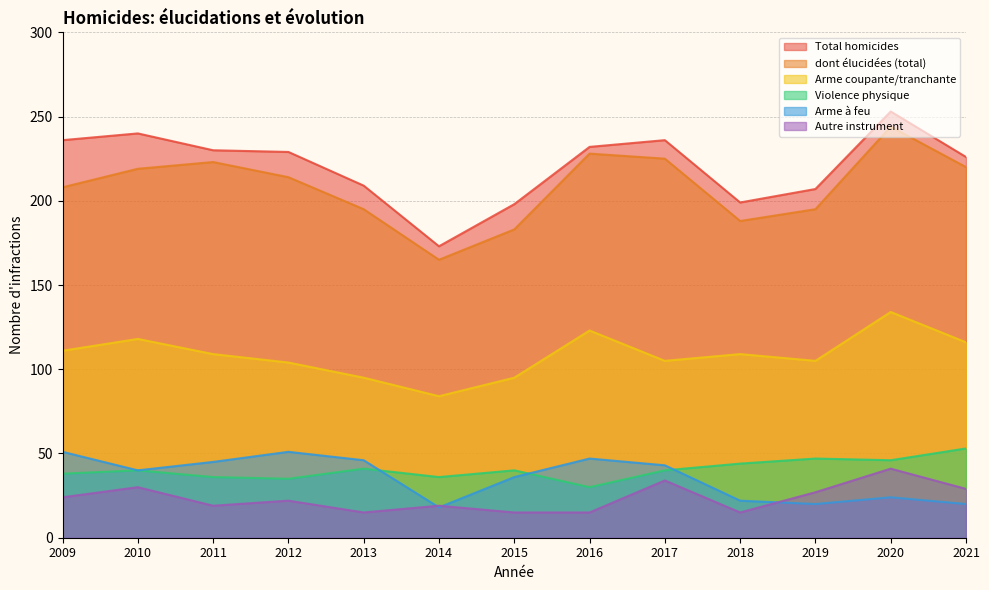

How many data points in Total homicides are above 229?

6